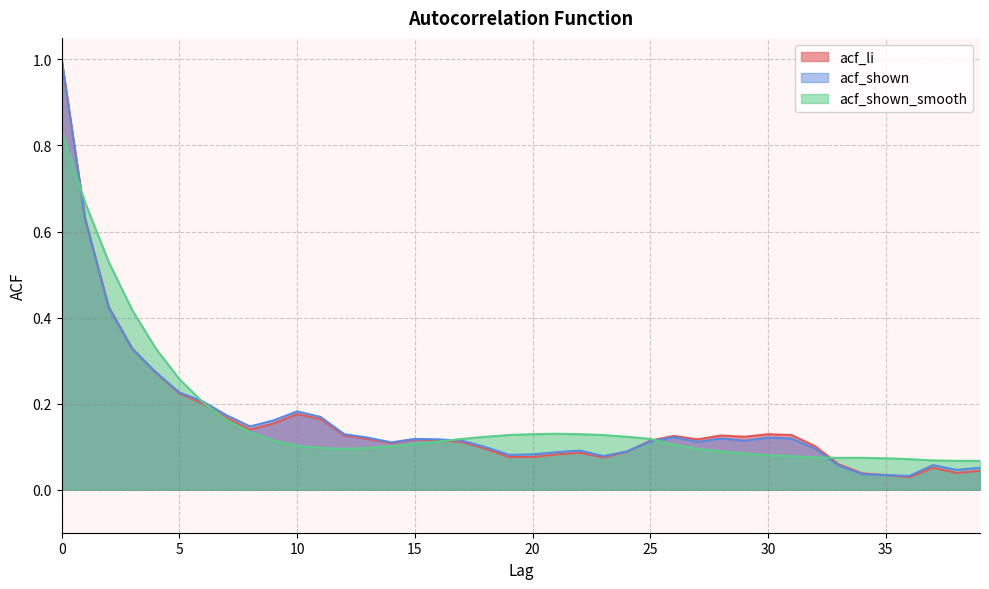

The acf_shown series shows 0.2 at 14. True or false?

False